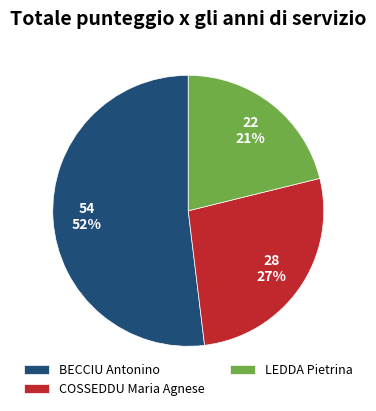

How many segments does this pie chart have?

3